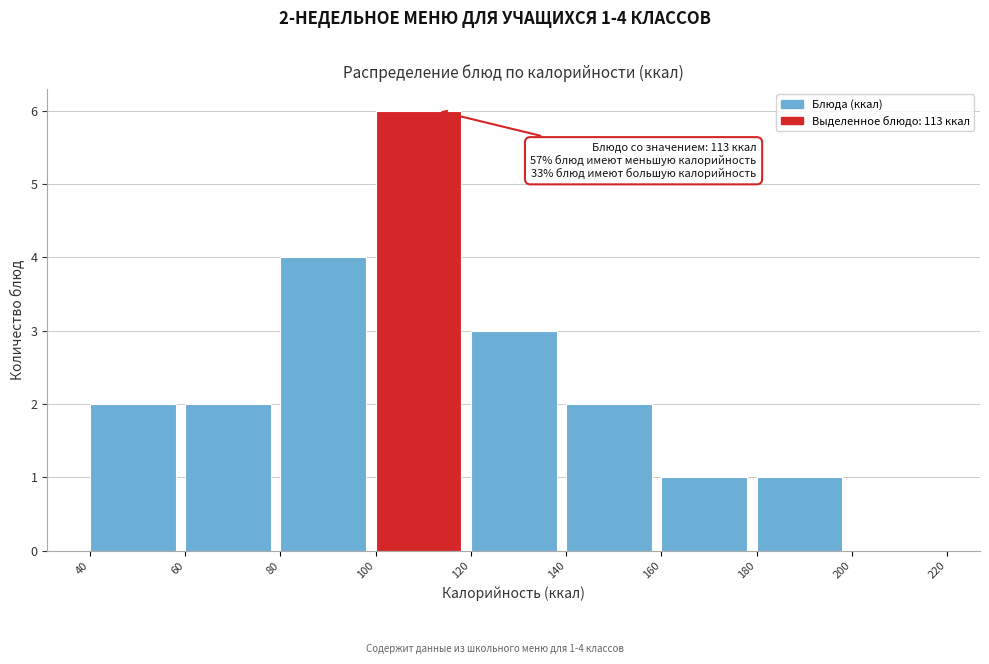

Over which range of the x-axis is the bar tallest?

100 to 120